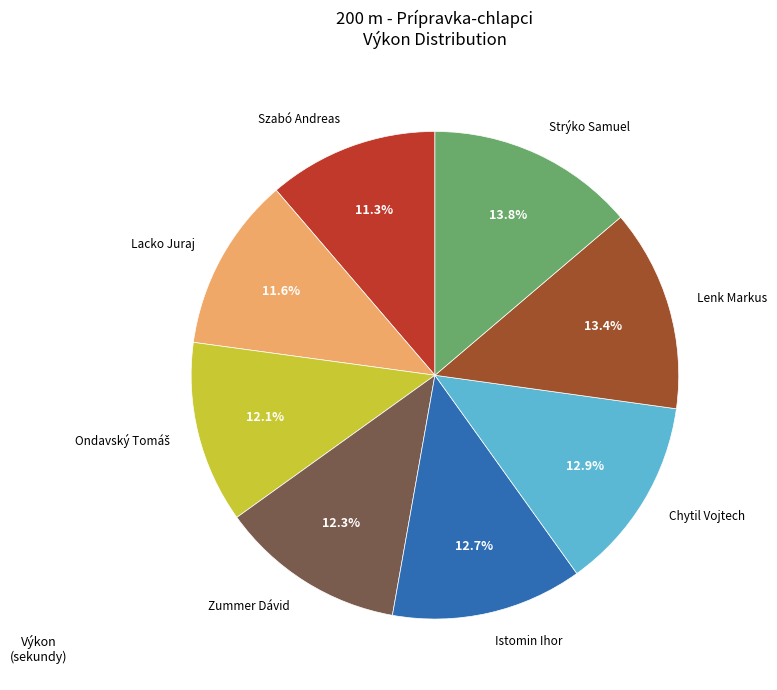

What is the total percentage of Chytil Vojtech and Istomin Ihor?

25.6%